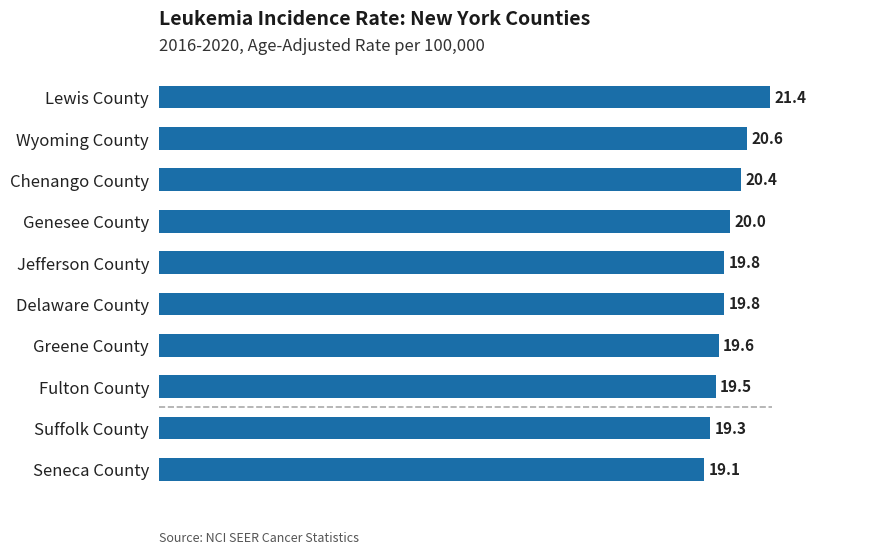

The value at Fulton County is 27.1. True or false?

False